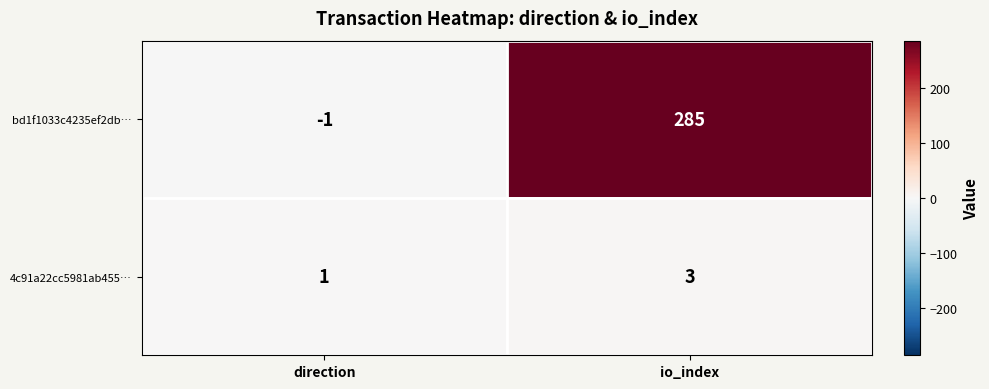

Is the value of 4c91a22cc5981ab455… at direction greater than the value of bd1f1033c4235ef2db… at io_index?

No